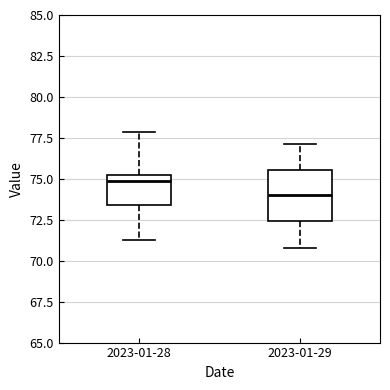

Which box has the lowest median line?

2023-01-29